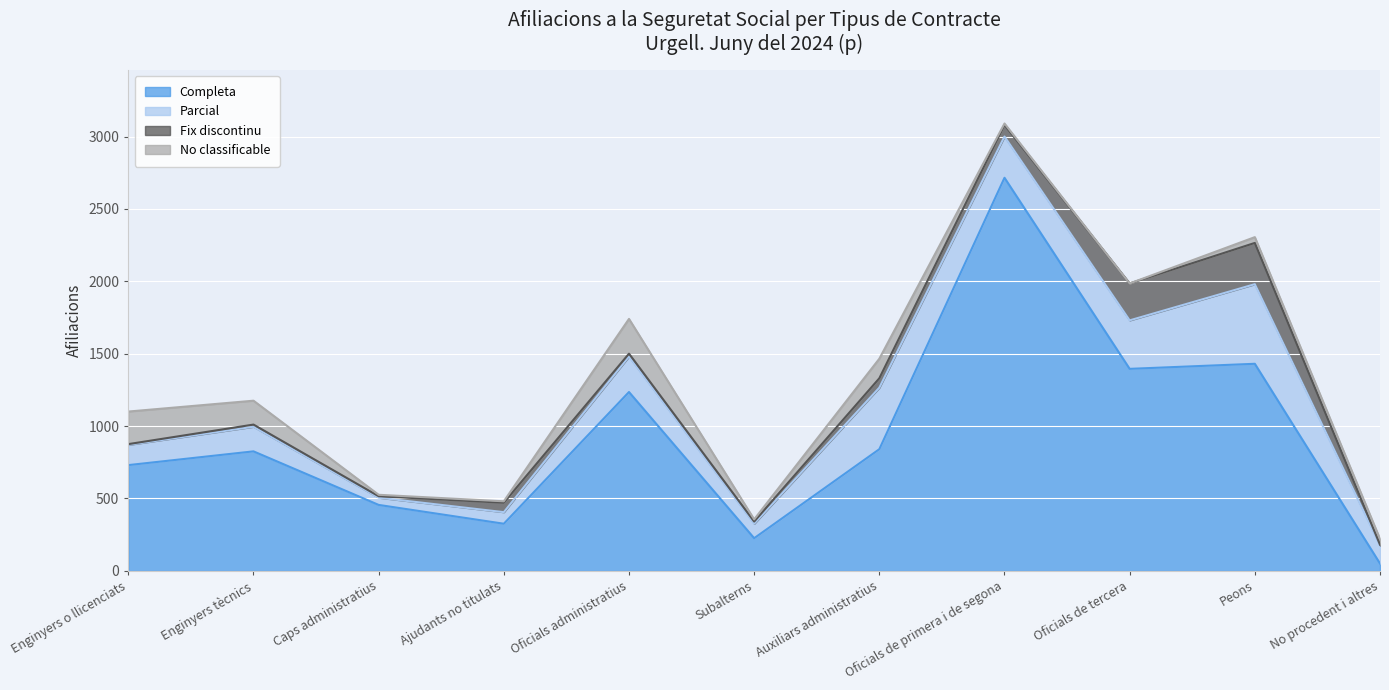

What is the label of the 5th point from the left?

Oficials administratius